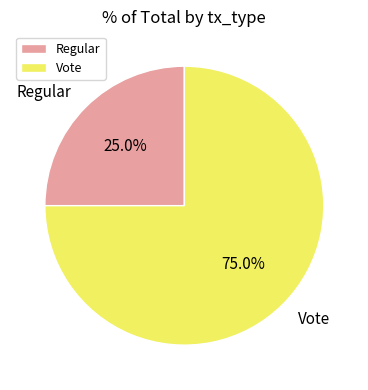

How many slices are in this pie chart?

2